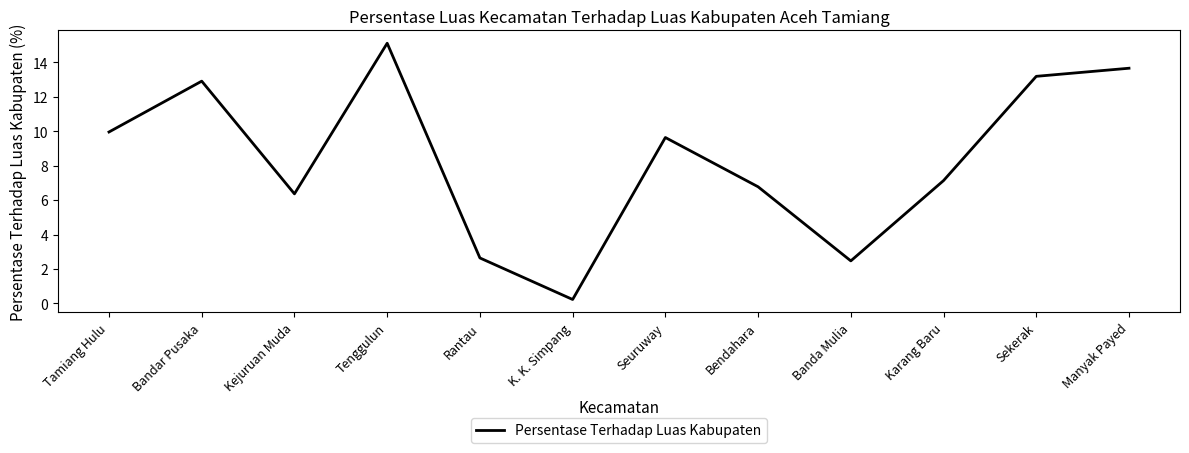

How many interior local valleys (lower than both neighbors) does the data have?

3